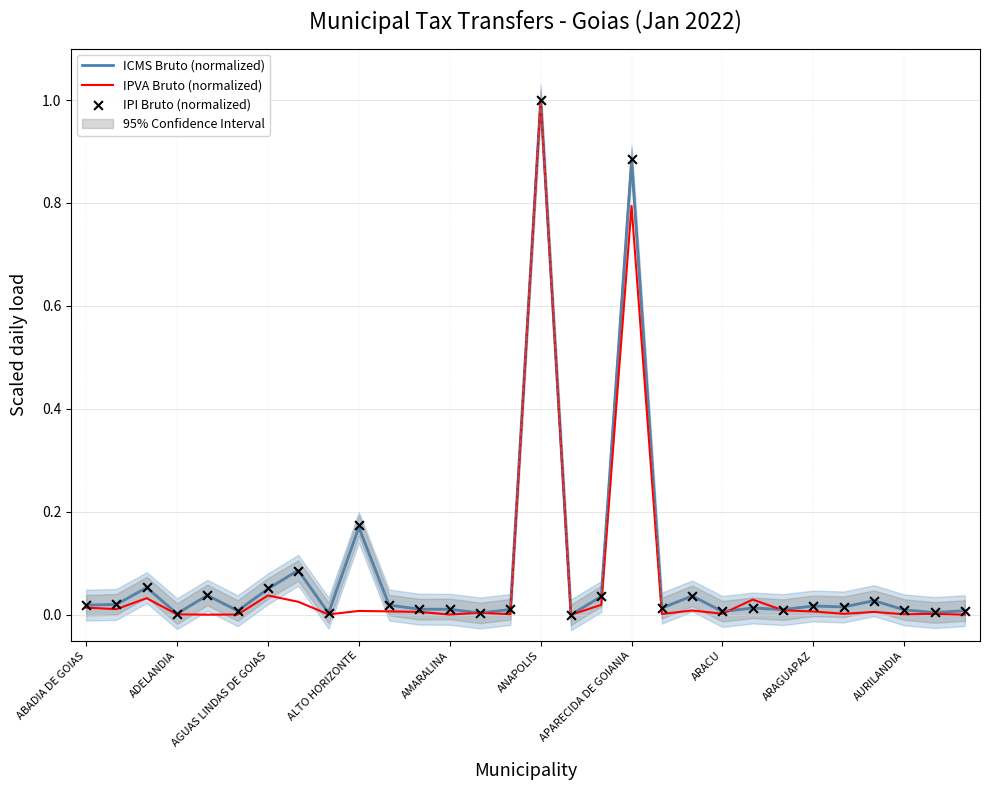

Is the value of IPI Bruto (normalized) at 14 greater than the value of ICMS Bruto (normalized) at 22?

No